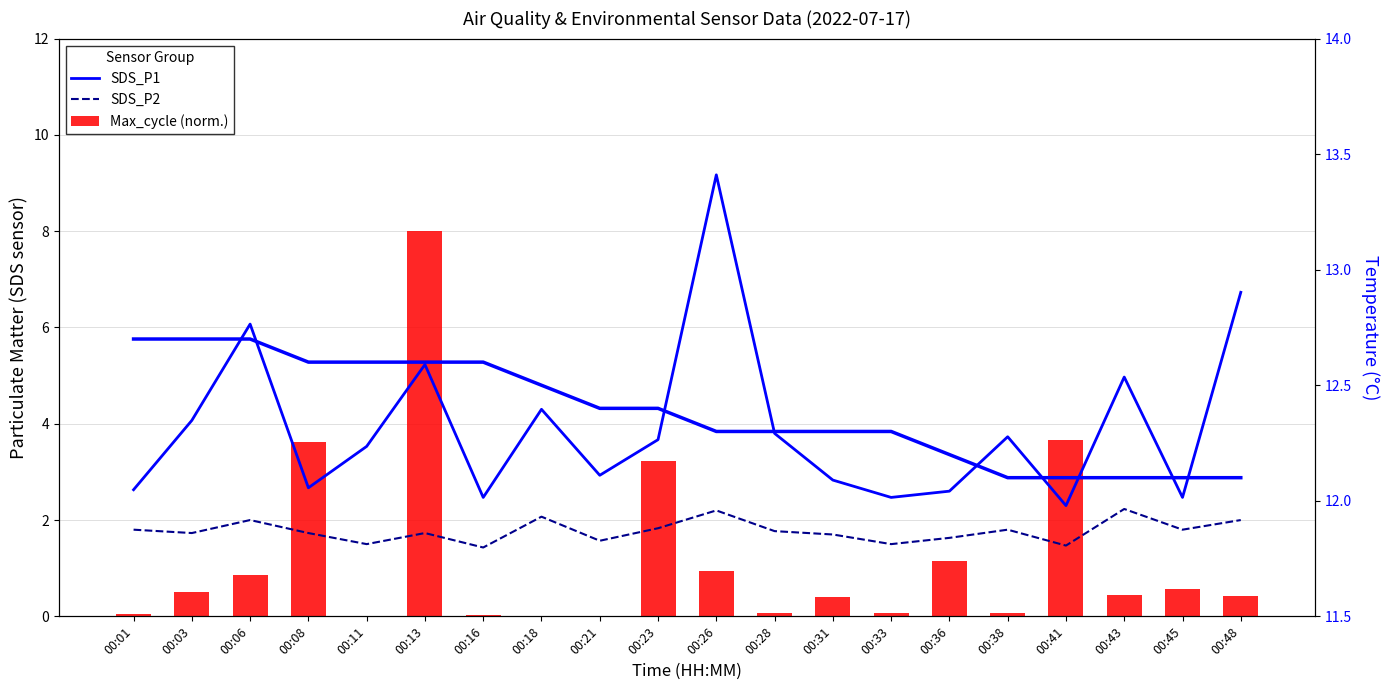

What is the difference between the Max_cycle (norm.) values at 00:23 and 00:36?

2.1